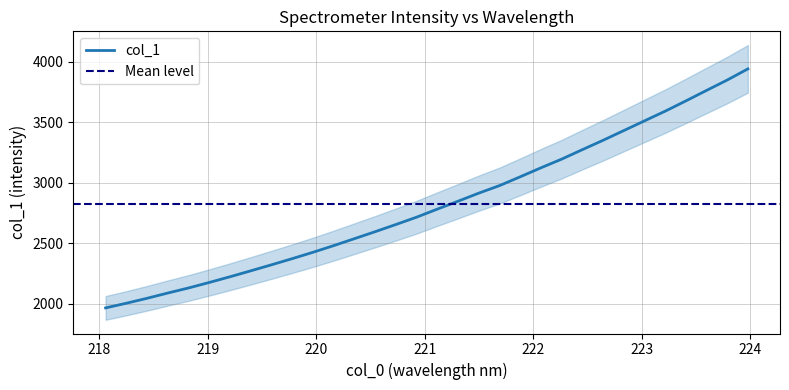

What is the difference between the values at 221.8812 and 221.3083?

202.1